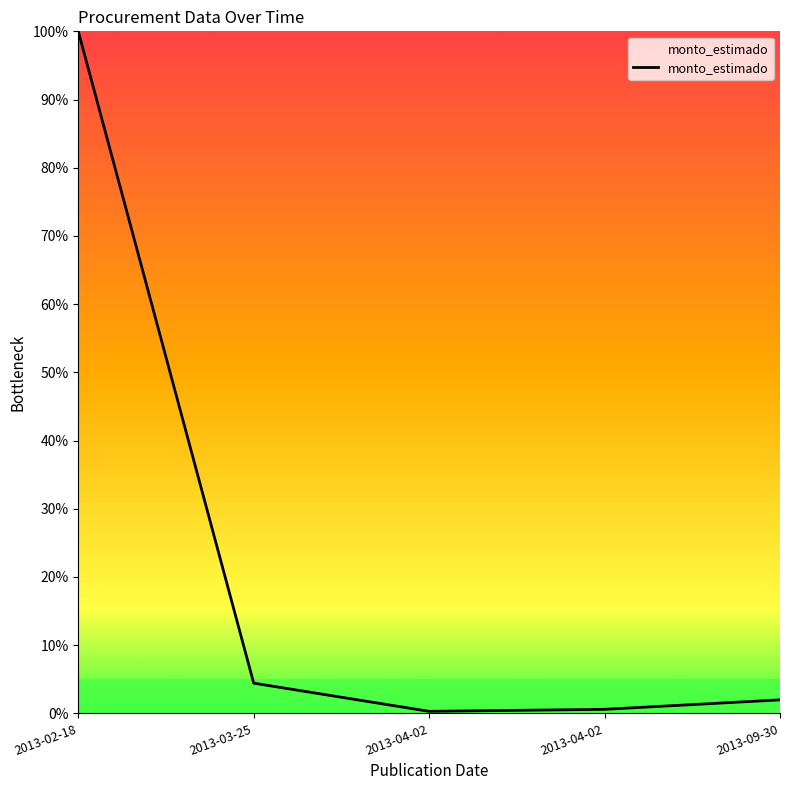

At which category does the chart reach its minimum across all series?

2013-04-02